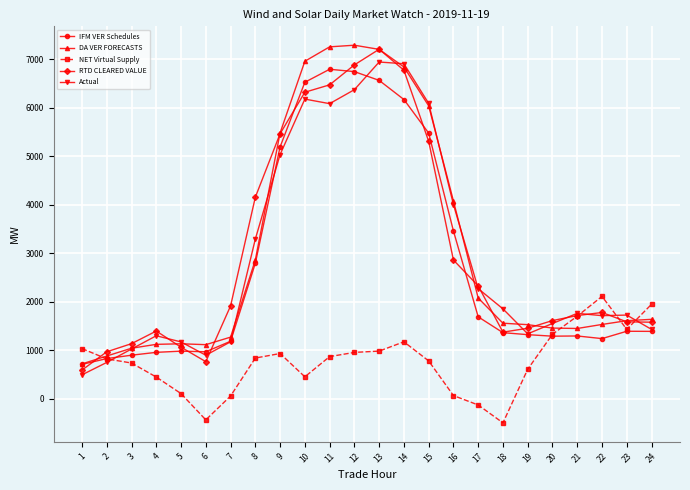

How many data points in DA VER FORECASTS are above 1610?

12